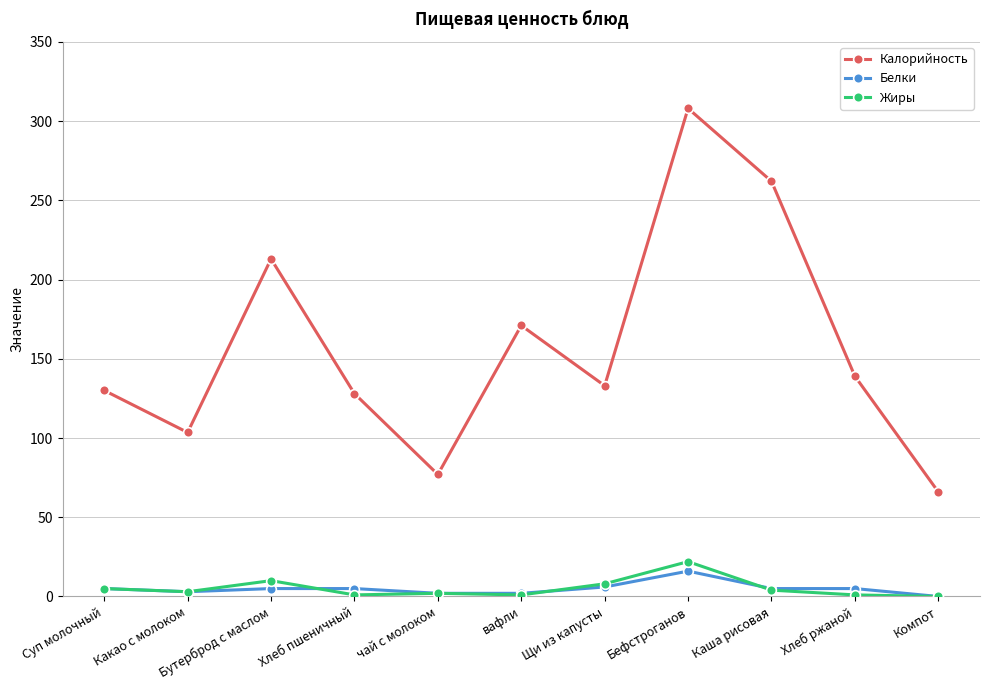

In Калорийность, how many points are lower than both neighbors (excluding endpoints)?

3